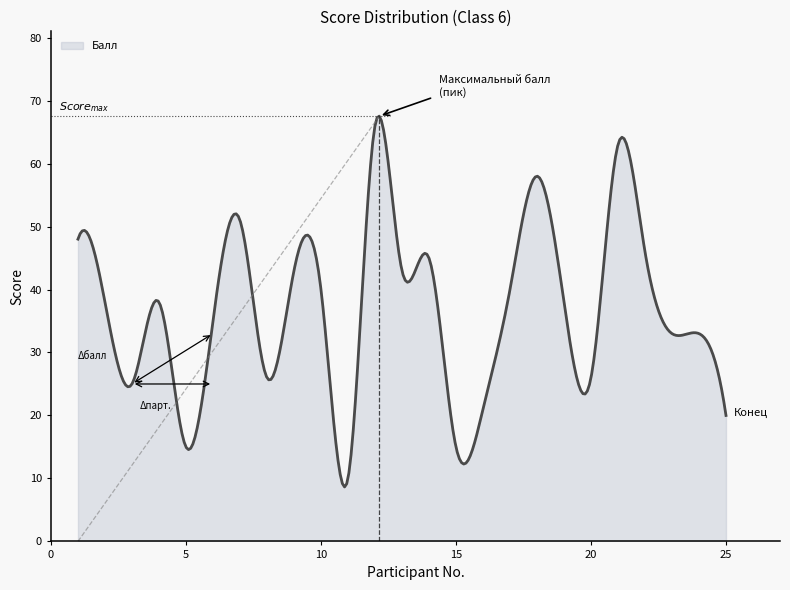

What is the difference between the maximum and minimum values?

58.9